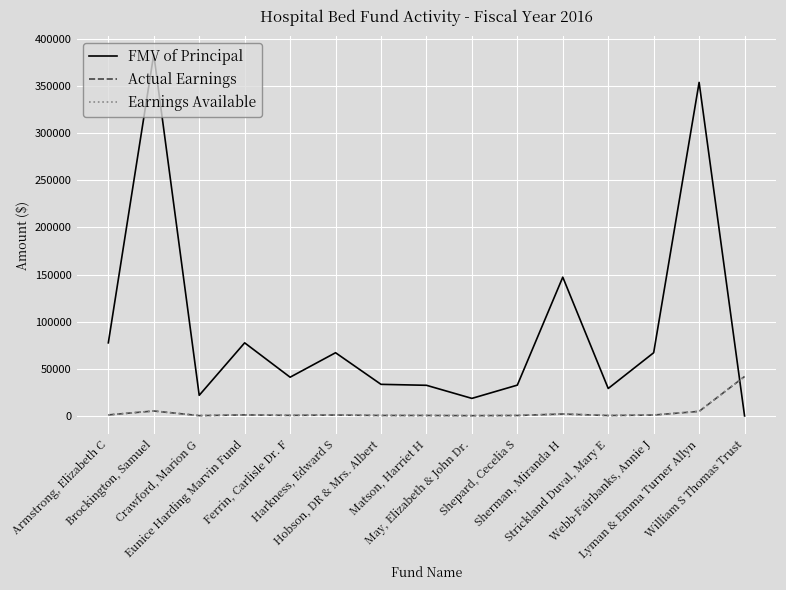

At which category does FMV of Principal reach its first local valley?

Crawford, Marion G